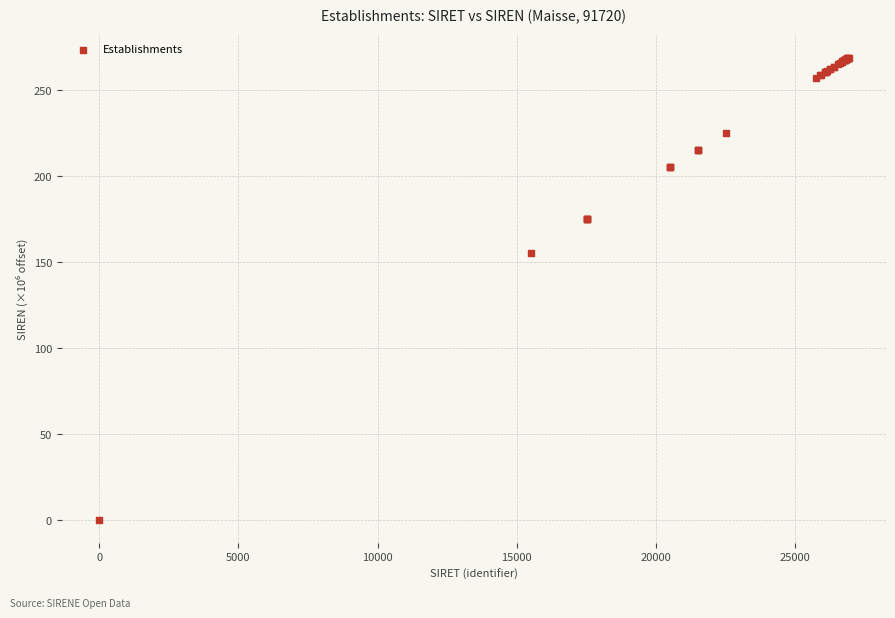

What Y value in the scatter plot is closest to 134?

155.2